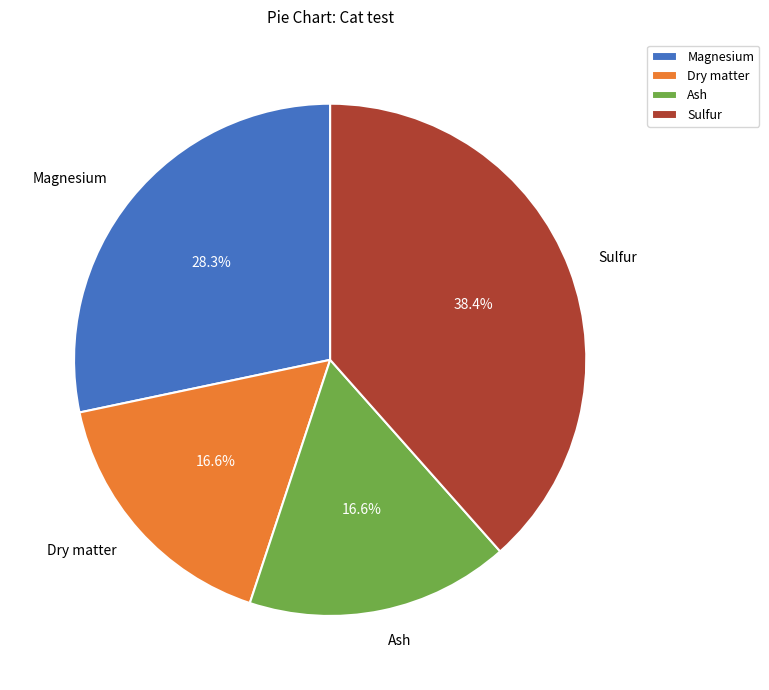

To the nearest percent, what portion does Ash represent?

17%